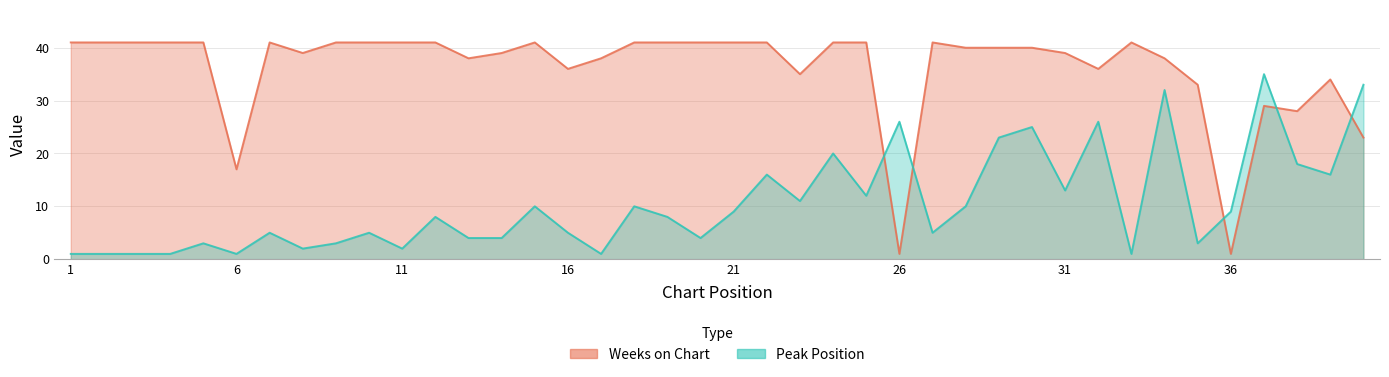

Where is Weeks on Chart nearest to the value 21?

40